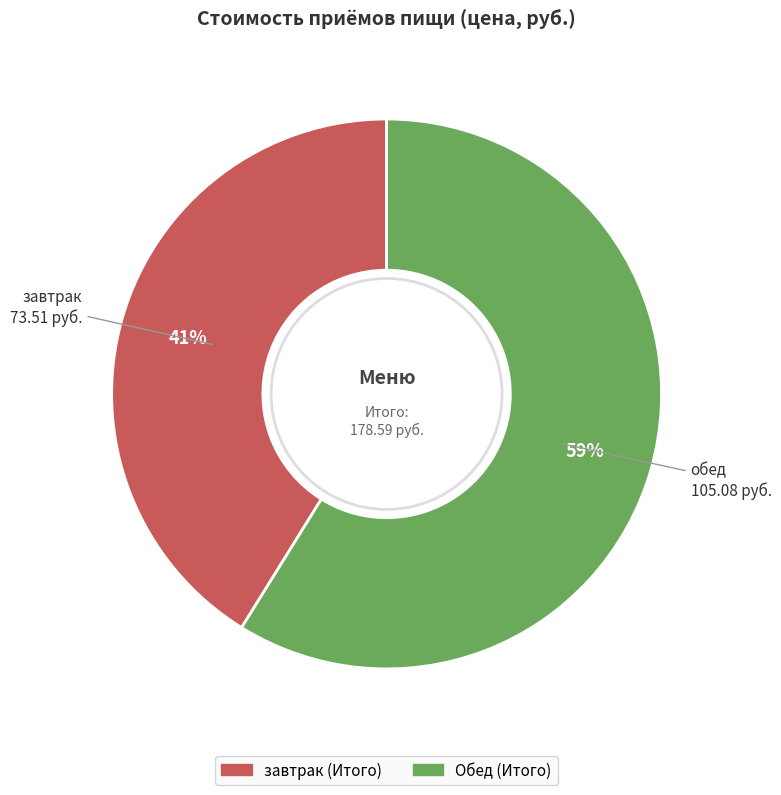

What is the smallest slice in the pie chart?

завтрак (Итого)